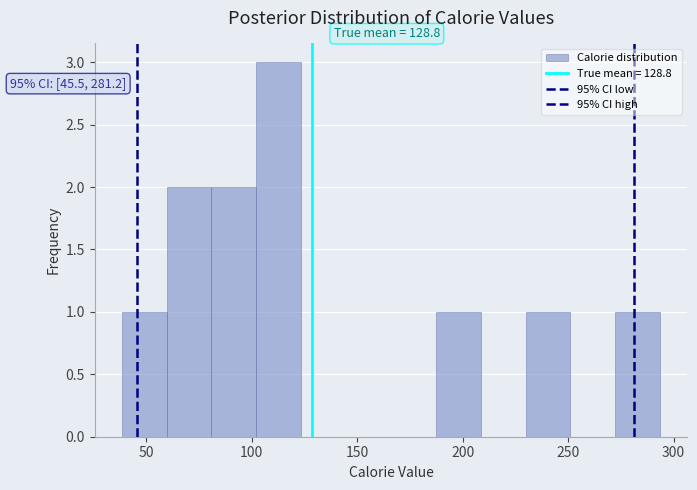

Over which range of the x-axis is the bar tallest?

100 to 125